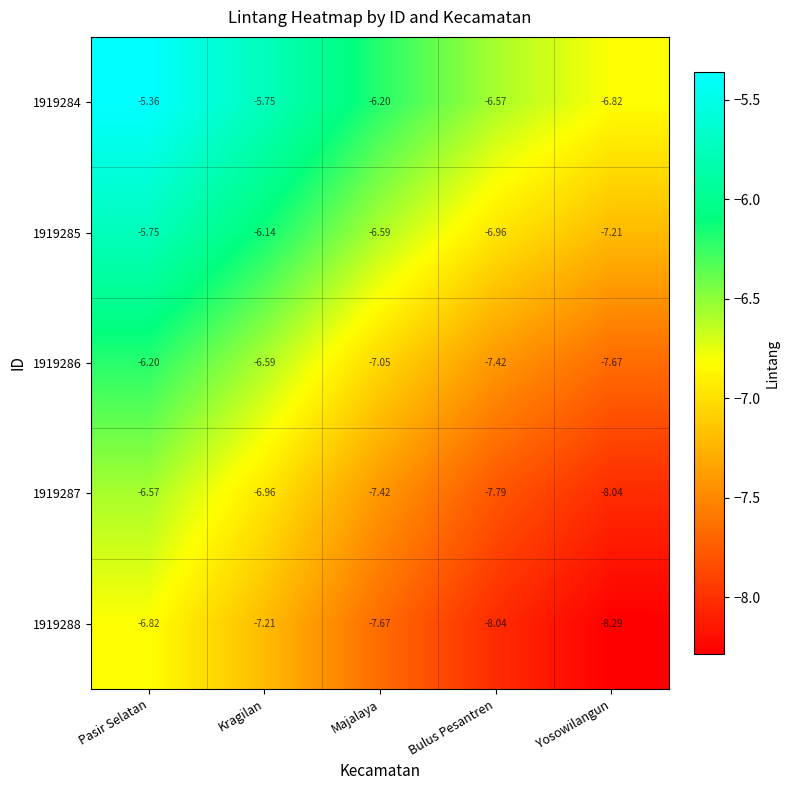

What is the minimum value shown in the chart?

-8.3